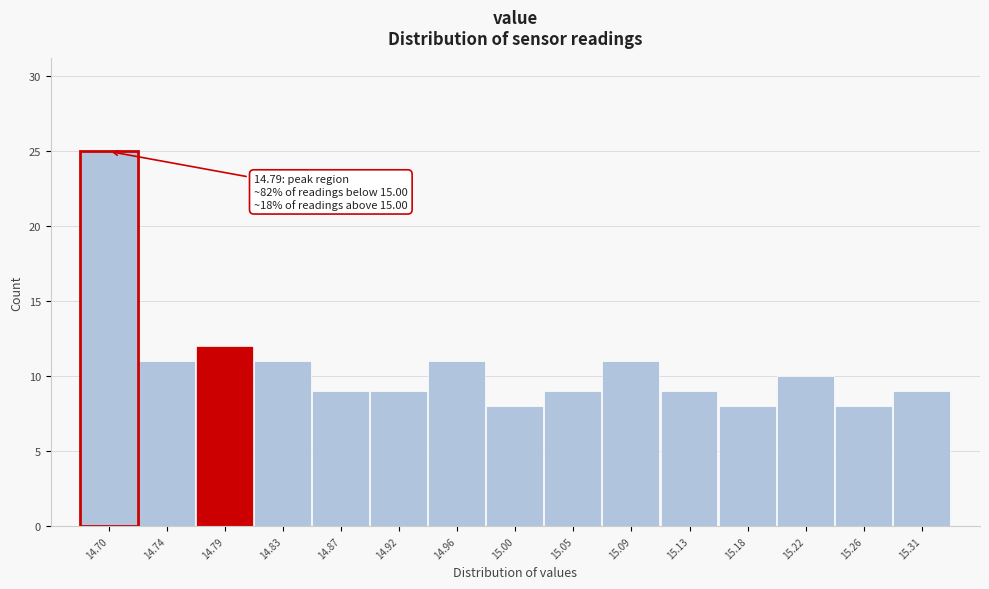

Reading right to left, list all the values displayed in this chart.

9	8	10	8	9	11	9	8	11	9	9	11	12	11	25